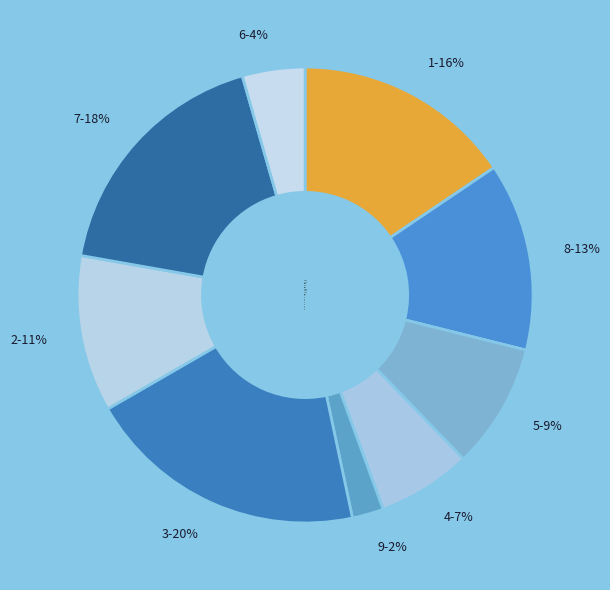

Is it true that 8 is 8% of the pie?

False